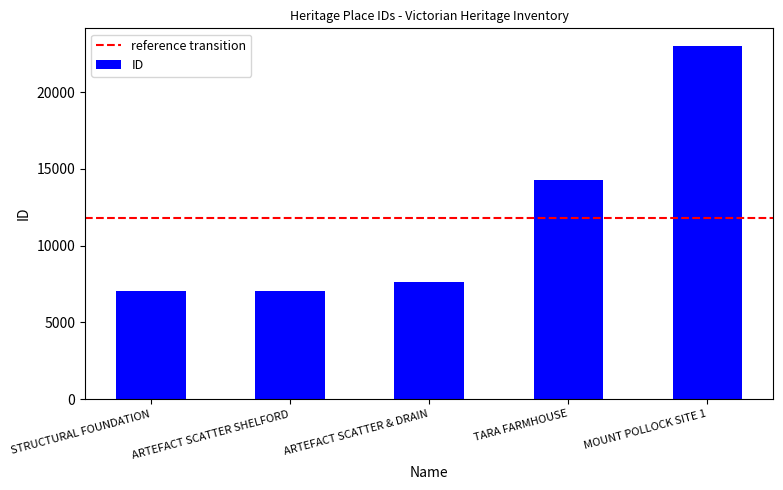

Are the bars horizontal?

No